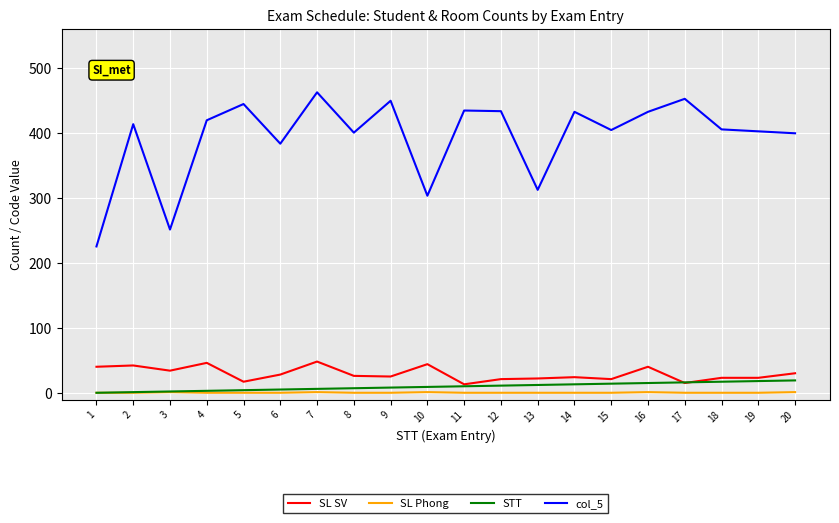

What is the total value across all series at 18?

449